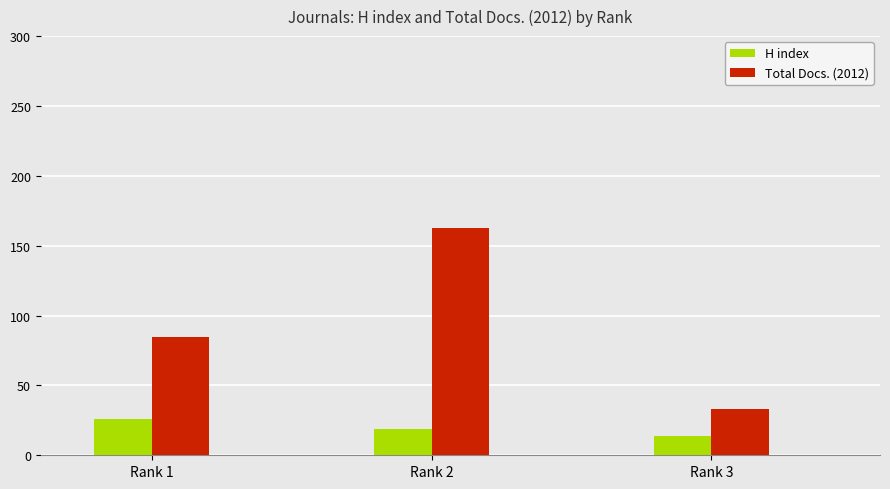

What is the maximum value for H index?

26